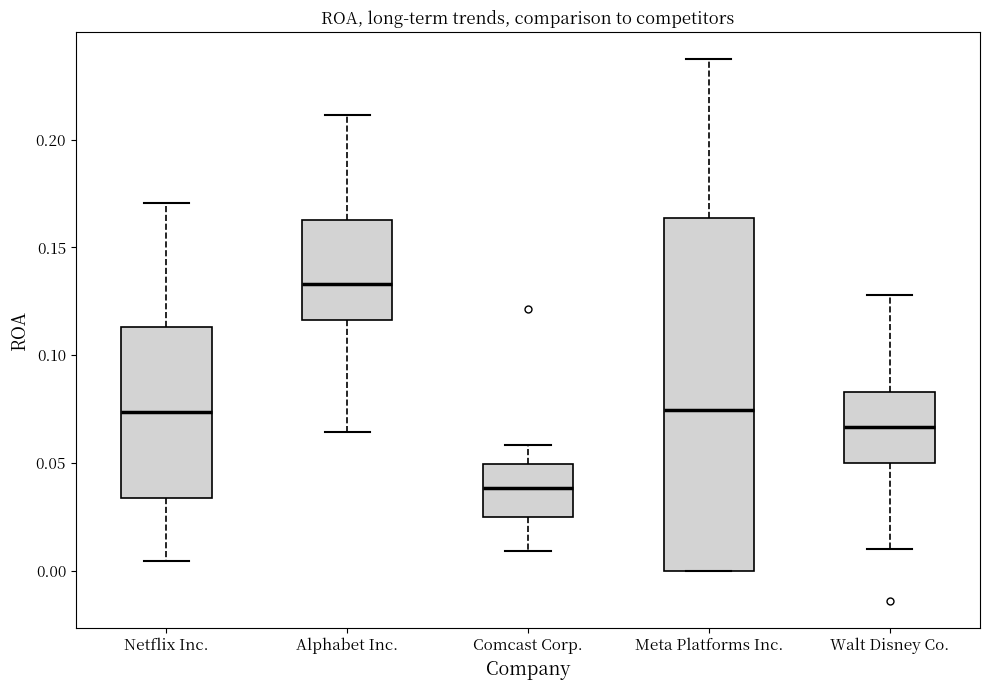

Reading left to right, read every box against the y-axis: the position of its median line, the range the box covers, and the ends of its whiskers. The values are not printed on the chart, so give them approximately, as read against the axis.

Netflix Inc.: median 0.075, box 0.035 to 0.115, whiskers 0.005 to 0.170
Alphabet Inc.: median 0.135, box 0.115 to 0.165, whiskers 0.065 to 0.210
Comcast Corp.: median 0.040, box 0.025 to 0.050, whiskers 0.010 to 0.060
Meta Platforms Inc.: median 0.075, box 0.000 to 0.165, whiskers 0.000 to 0.235
Walt Disney Co.: median 0.065, box 0.050 to 0.085, whiskers 0.010 to 0.130